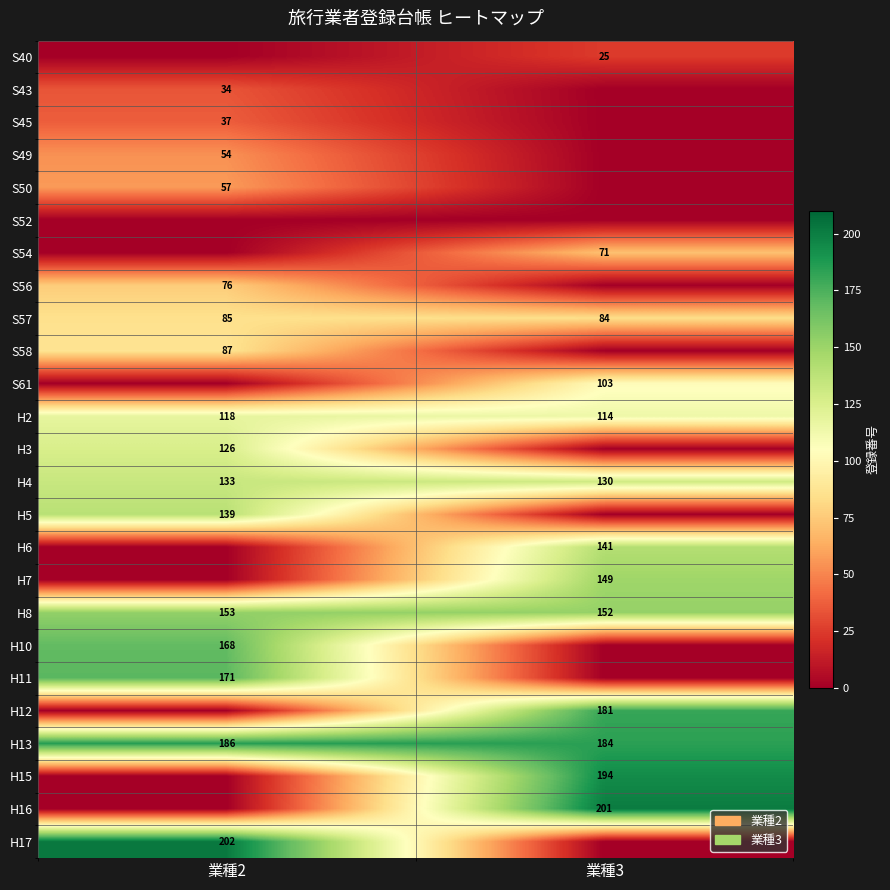

What is the sum of all H8 values?

305